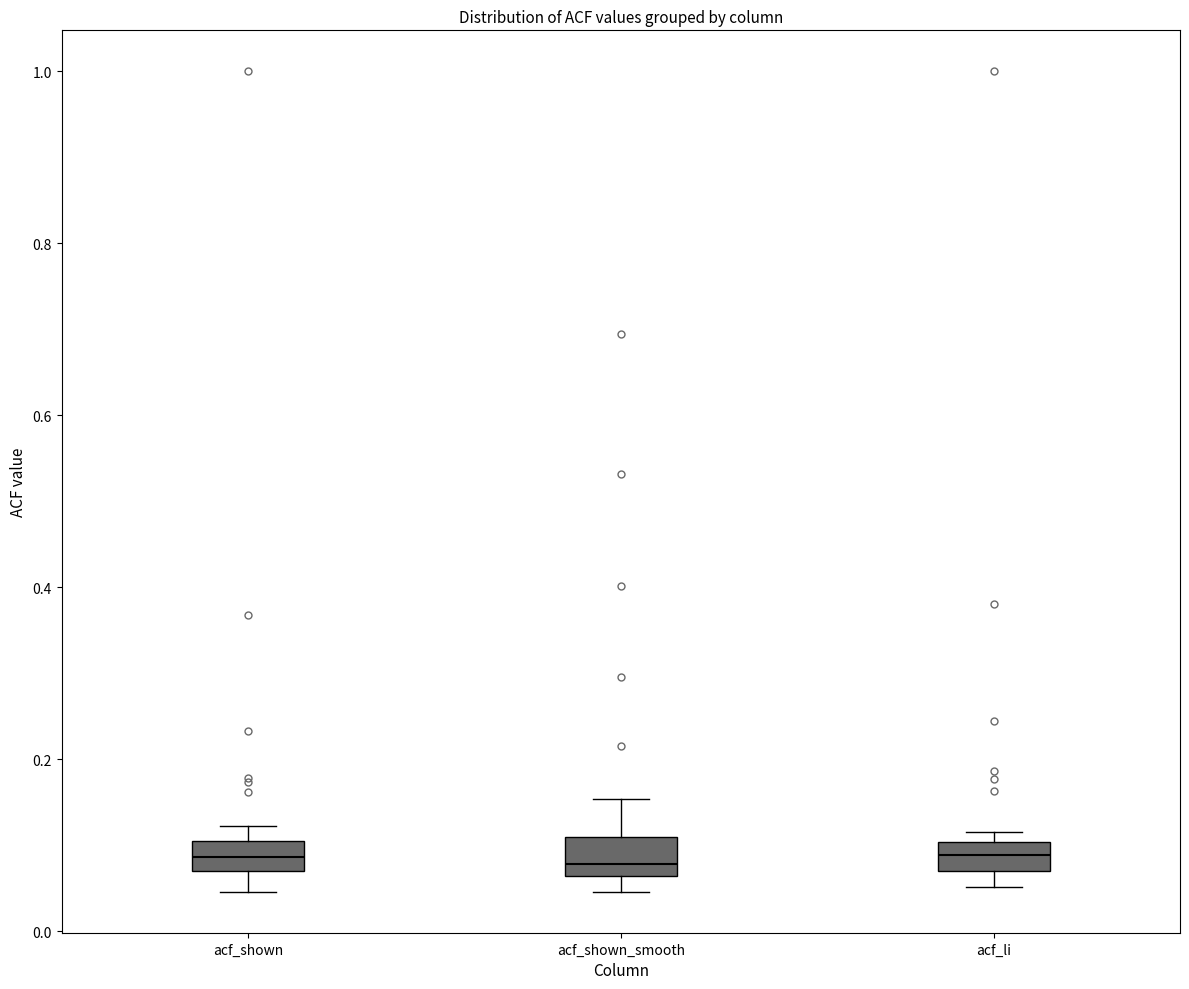

Reading left to right, read every box against the y-axis: the position of its median line, the range the box covers, and the ends of its whiskers. The values are not printed on the chart, so give them approximately, as read against the axis.

acf_shown: median 0.08, box 0.06 to 0.10, whiskers 0.04 to 0.12
acf_shown_smooth: median 0.08, box 0.06 to 0.12, whiskers 0.04 to 0.16
acf_li: median 0.08, box 0.06 to 0.10, whiskers 0.06 (below the box's lower edge) to 0.12